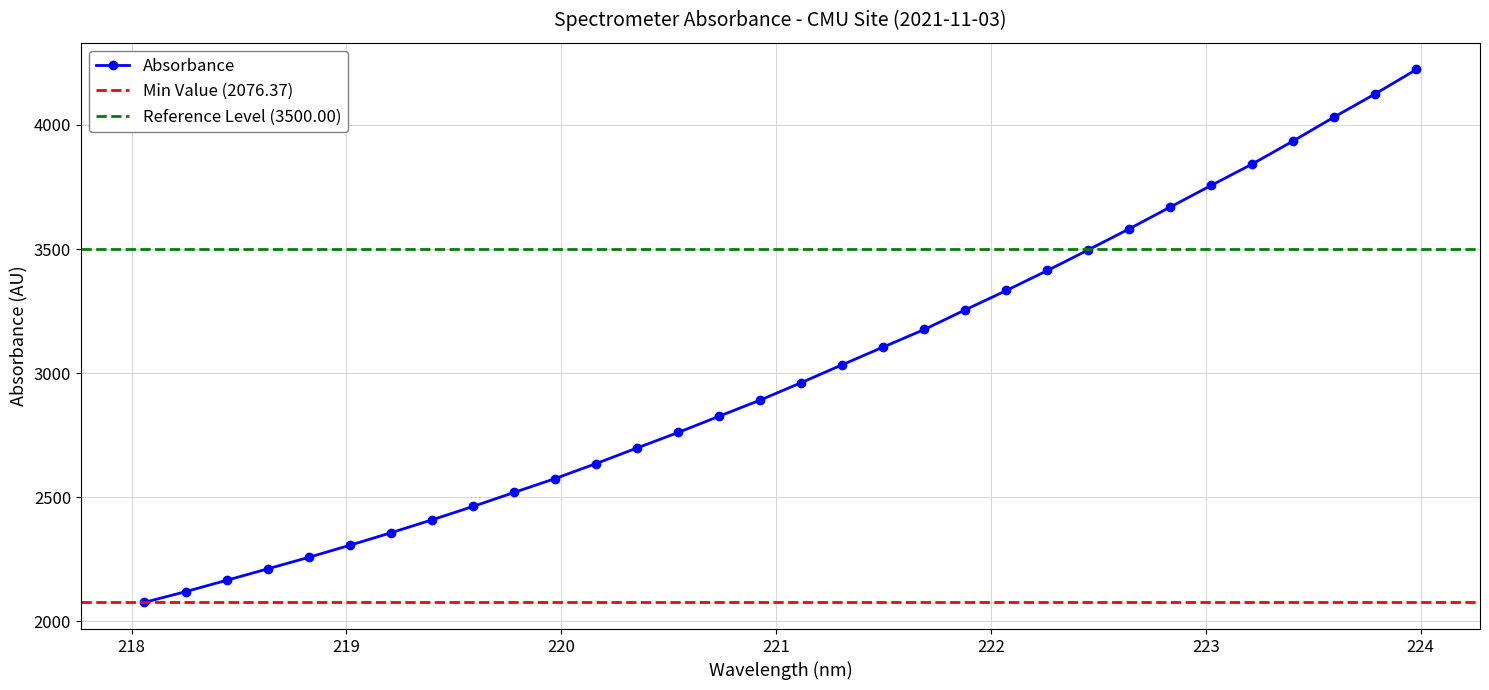

True or false: Absorbance has more than 2 interior local peaks.

False